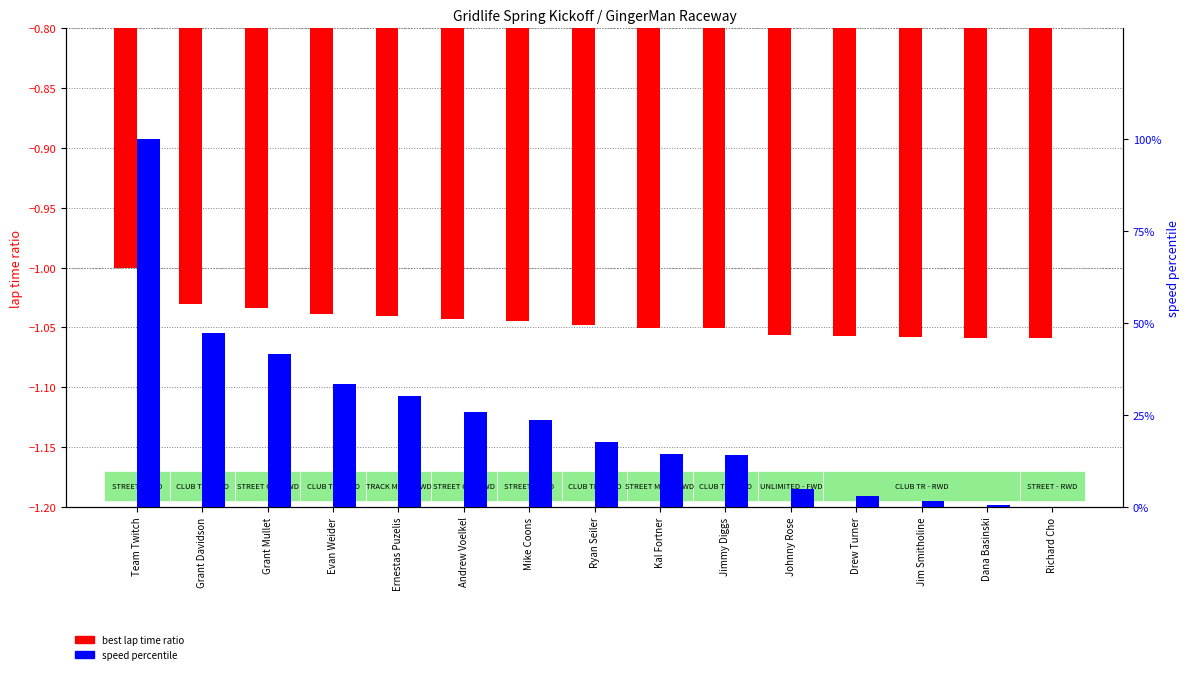

The lap time ratio series shows -0.4 at Ernestas Puzelis. True or false?

False